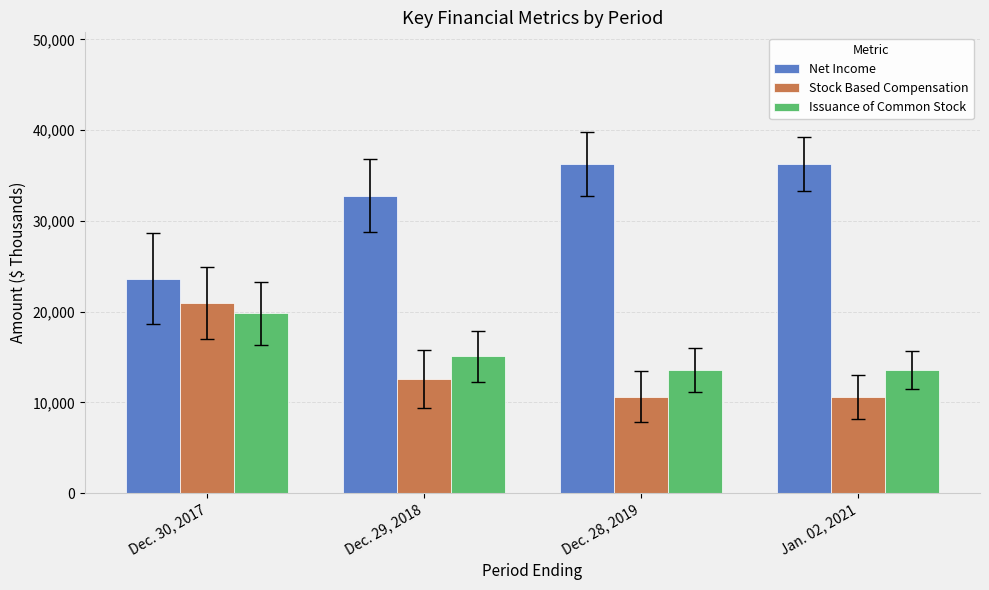

Count the Issuance of Common Stock values in the range 13591 to 19802.

4